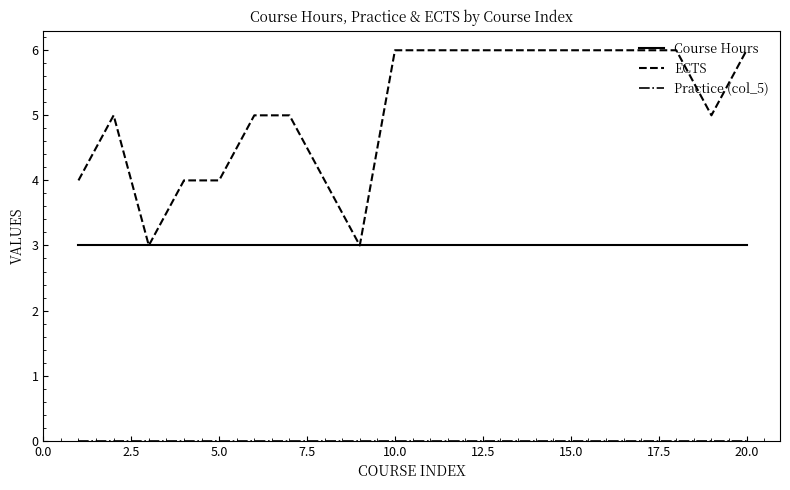

Does the chart display data point markers on the line(s)?

No